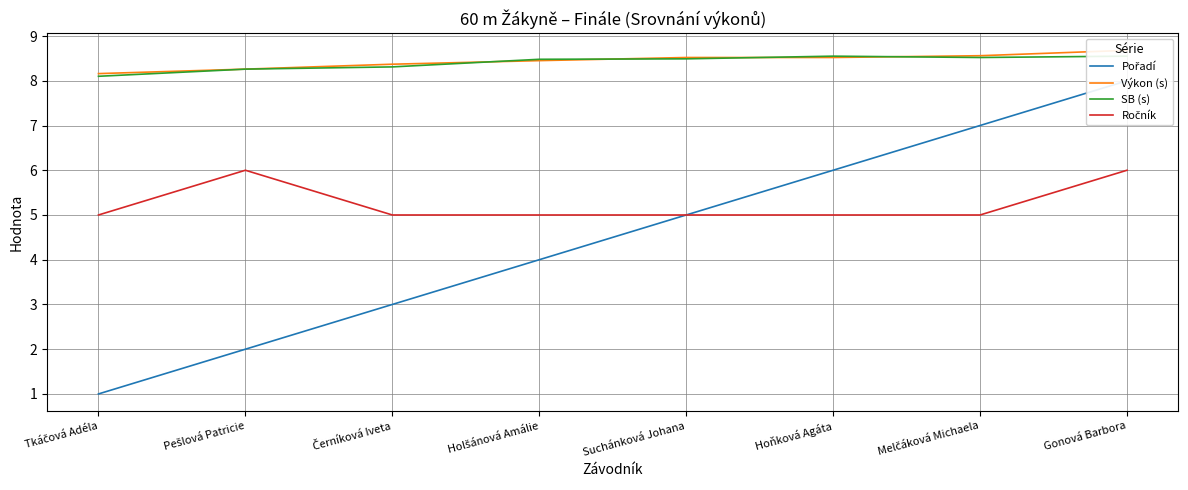

List the series in order of their peak value, highest first.

Výkon (s), SB (s), Pořadí, Ročník